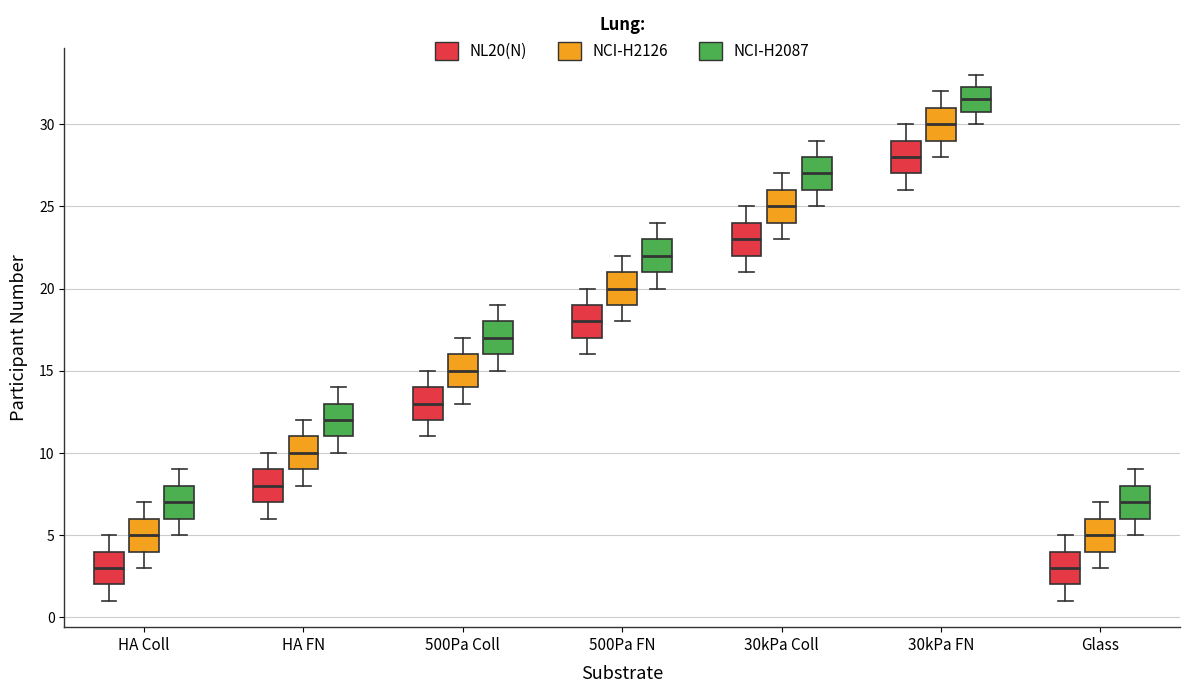

Where is the upper edge of the box for 500Pa FN (NCI-H2126) on the y-axis? The values are not printed on the chart, so give them approximately, as read against the axis.

21.0